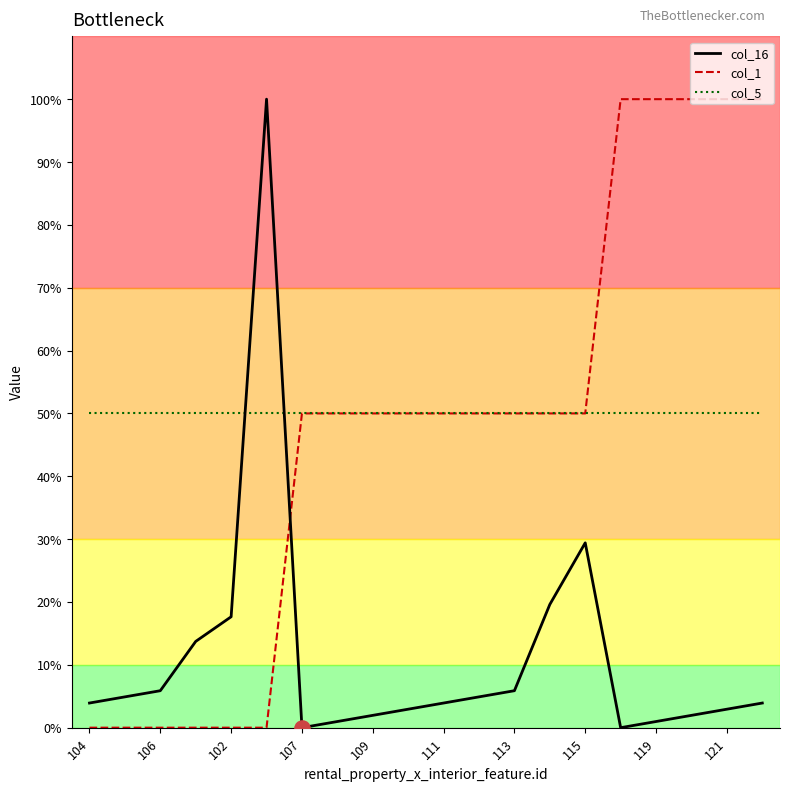

What is the highest value of the col_5 series?

50.0